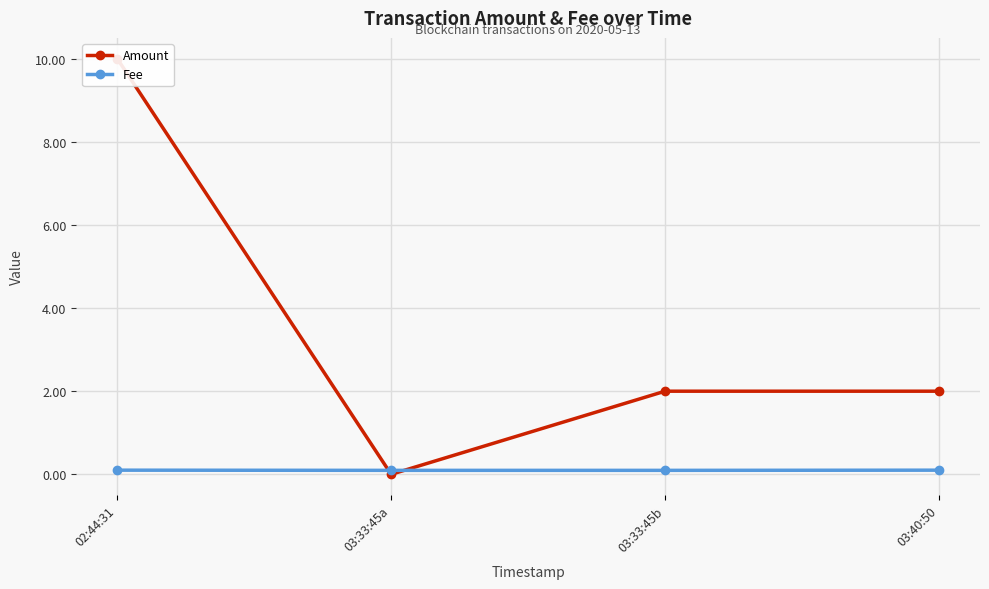

What is the value of the Fee point at the 4th from the left?

0.1